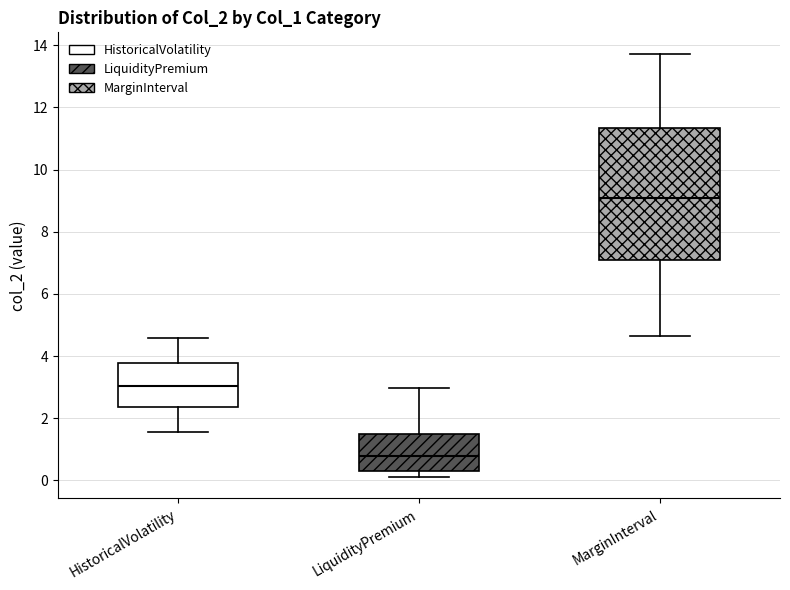

Reading left to right, transcribe this box plot: for each box, give where its median line is, the range the box spans, and where its two whiskers end, as read against the y-axis. The values are not printed on the chart, so give them approximately, as read against the axis.

HistoricalVolatility: median 3.0, box 2.4 to 3.8, whiskers 1.6 to 4.6
LiquidityPremium: median 0.8, box 0.4 to 1.6, whiskers 0.2 to 3.0
MarginInterval: median 9.0, box 7.0 to 11.4, whiskers 4.6 to 13.8